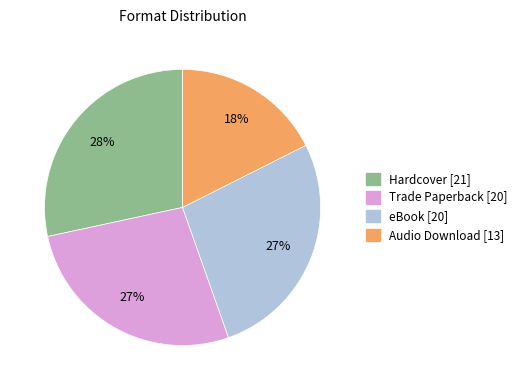

Is there a majority slice in this chart?

No